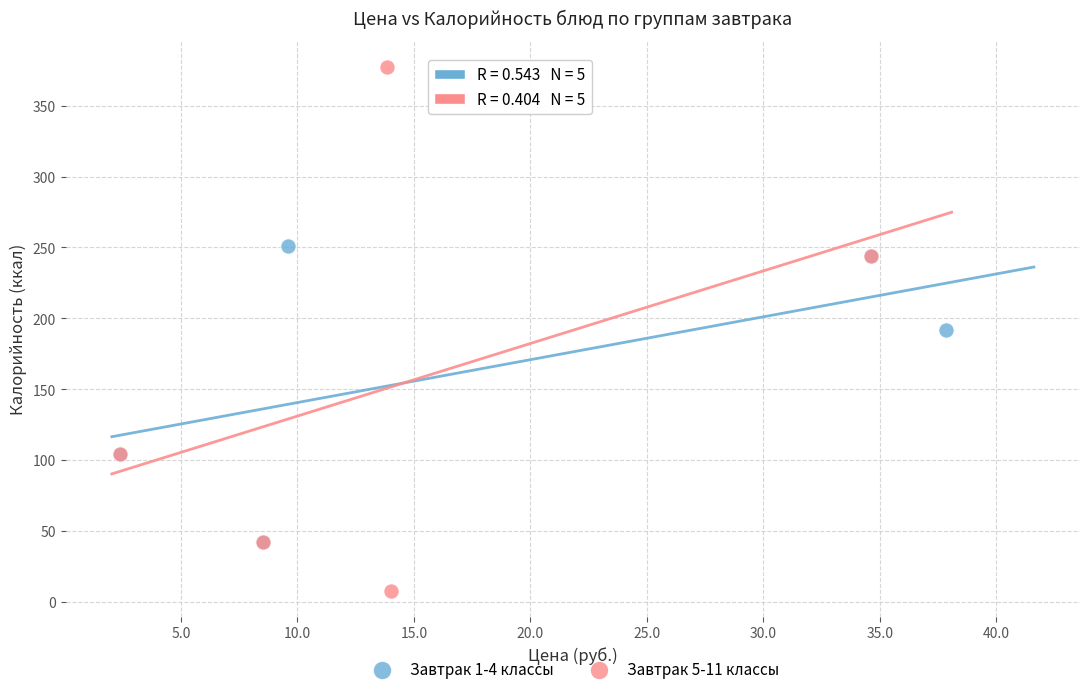

Which series reaches the maximum Y coordinate?

Завтрак 5-11 классы